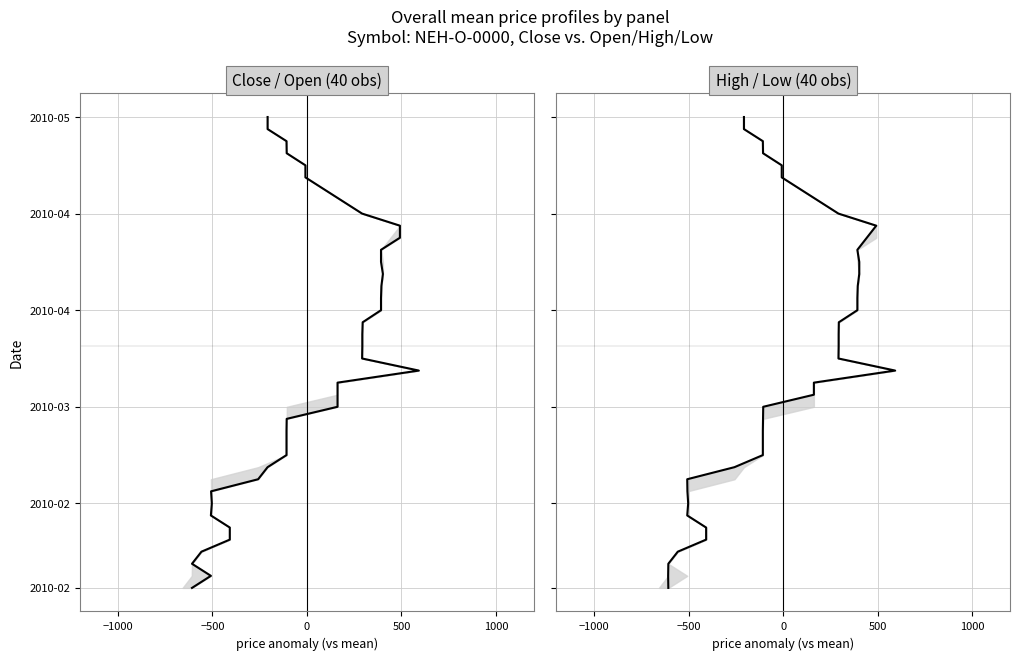

Which series has the largest total across all categories?

Close